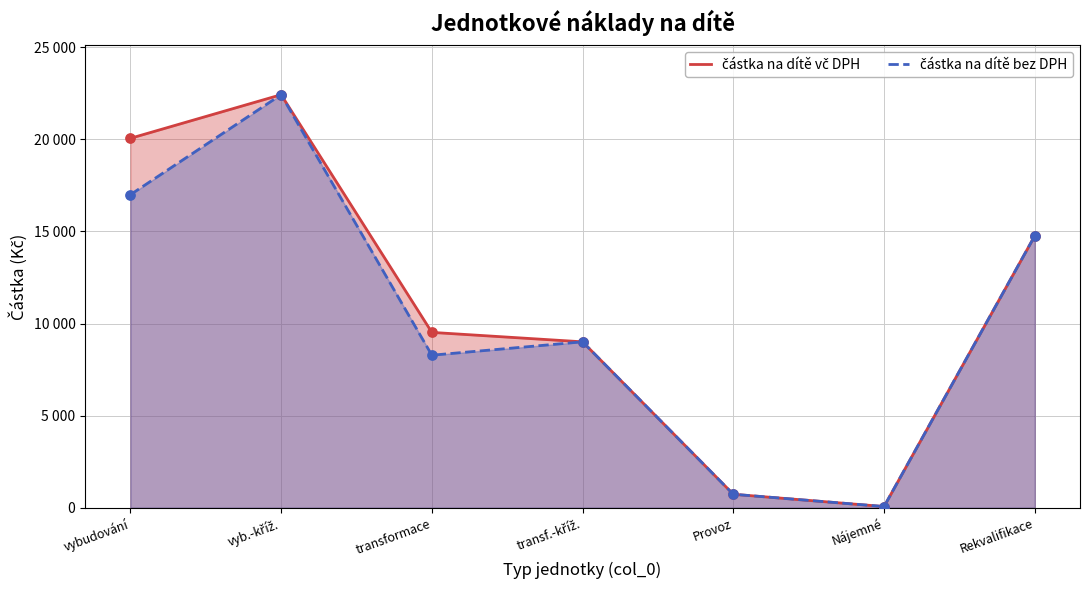

Which series contains the highest Y value?

částka na dítě vč DPH